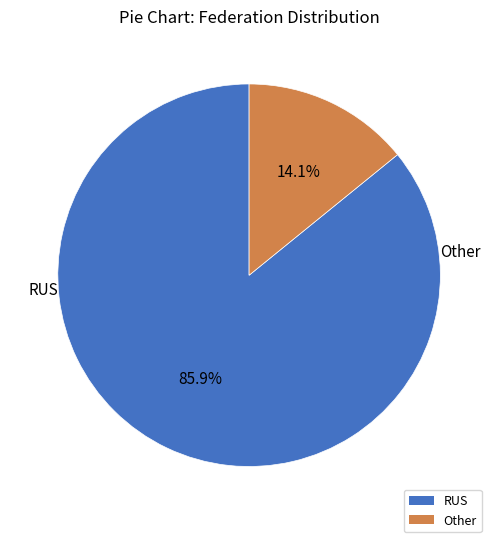

Which category accounts for the majority?

RUS